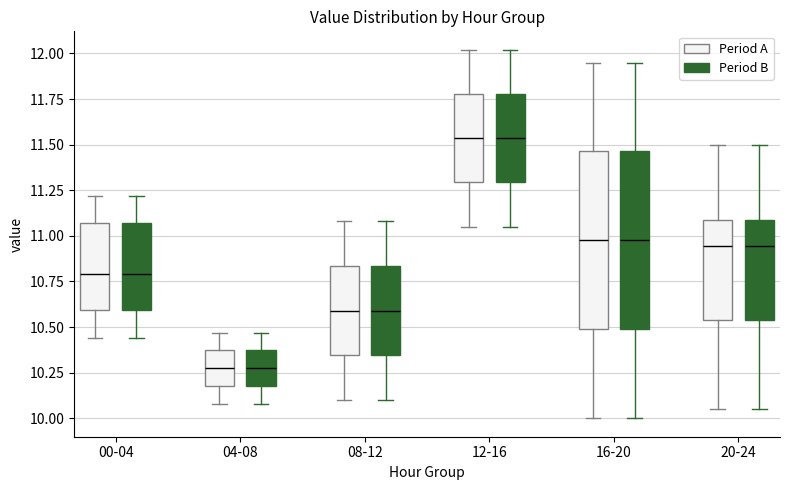

Reading left to right, transcribe this box plot: for each box, give where its median line is, the range the box spans, and where its two whiskers end, as read against the y-axis. The values are not printed on the chart, so give them approximately, as read against the axis.

00-04 (Period A): median 10.80, box 10.60 to 11.05, whiskers 10.45 to 11.20
00-04 (Period B): median 10.80, box 10.60 to 11.05, whiskers 10.45 to 11.20
04-08 (Period A): median 10.30, box 10.20 to 10.35, whiskers 10.10 to 10.45
04-08 (Period B): median 10.30, box 10.20 to 10.35, whiskers 10.10 to 10.45
08-12 (Period A): median 10.60, box 10.35 to 10.85, whiskers 10.10 to 11.10
08-12 (Period B): median 10.60, box 10.35 to 10.85, whiskers 10.10 to 11.10
12-16 (Period A): median 11.55, box 11.30 to 11.80, whiskers 11.05 to 12.00
12-16 (Period B): median 11.55, box 11.30 to 11.80, whiskers 11.05 to 12.00
16-20 (Period A): median 11.00, box 10.50 to 11.45, whiskers 10.00 to 11.95
16-20 (Period B): median 11.00, box 10.50 to 11.45, whiskers 10.00 to 11.95
20-24 (Period A): median 10.95, box 10.55 to 11.10, whiskers 10.05 to 11.50
20-24 (Period B): median 10.95, box 10.55 to 11.10, whiskers 10.05 to 11.50